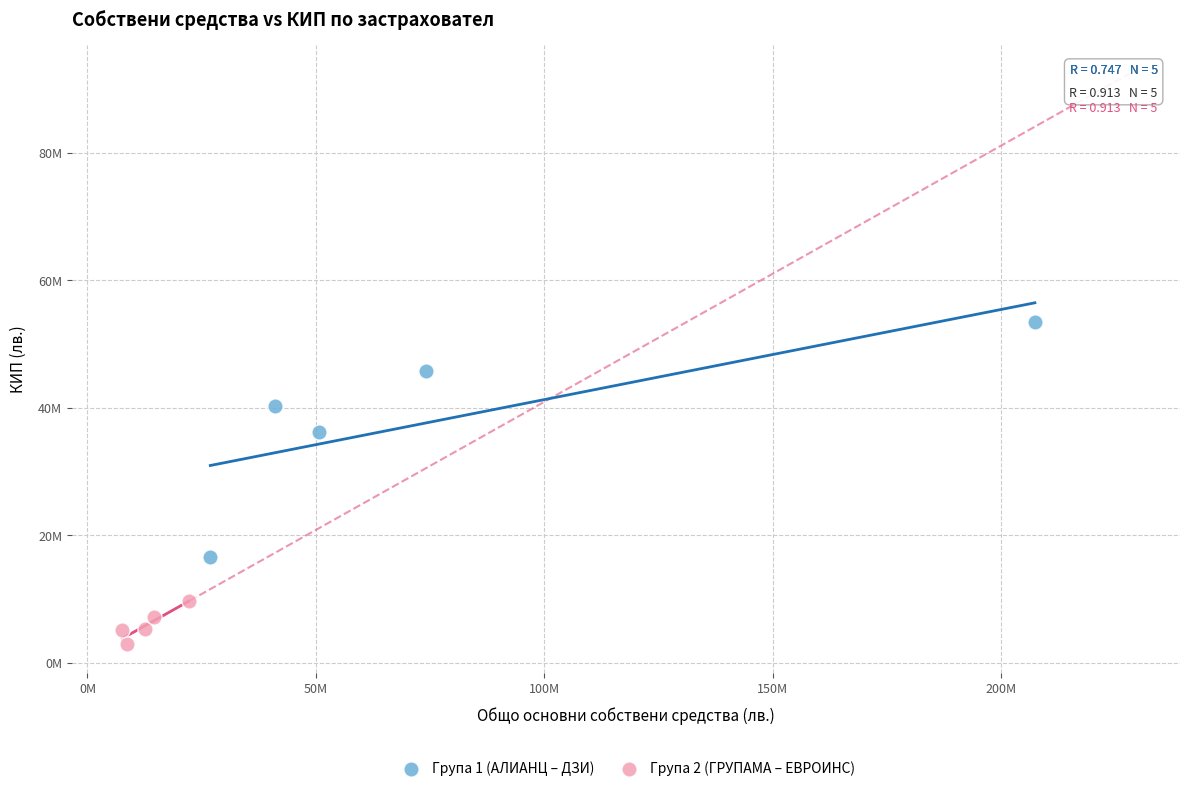

Which series reaches the maximum Y coordinate?

Група 1 (АЛИАНЦ – ДЗИ)